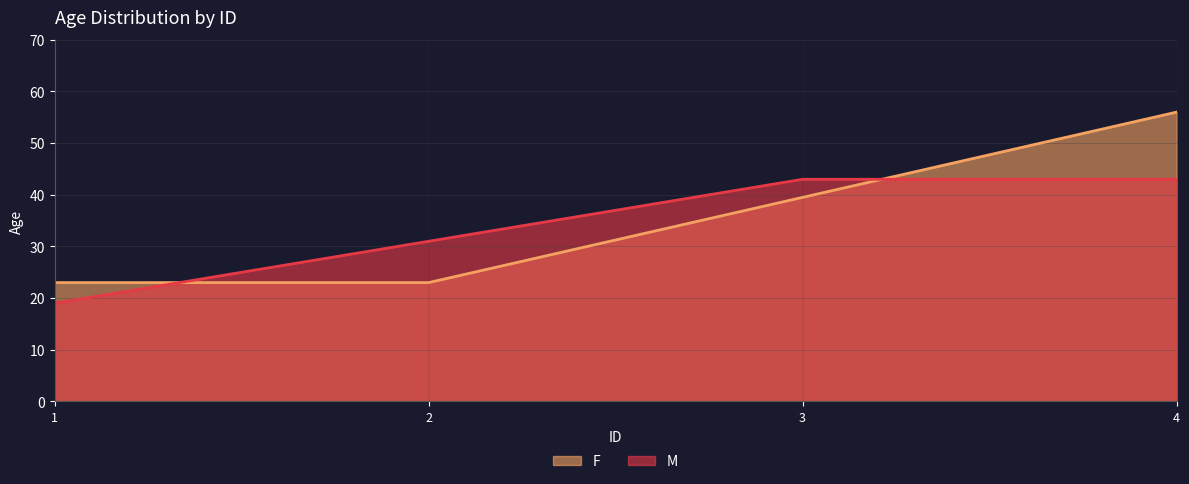

What is the spread (max minus min) of values at 0?

4